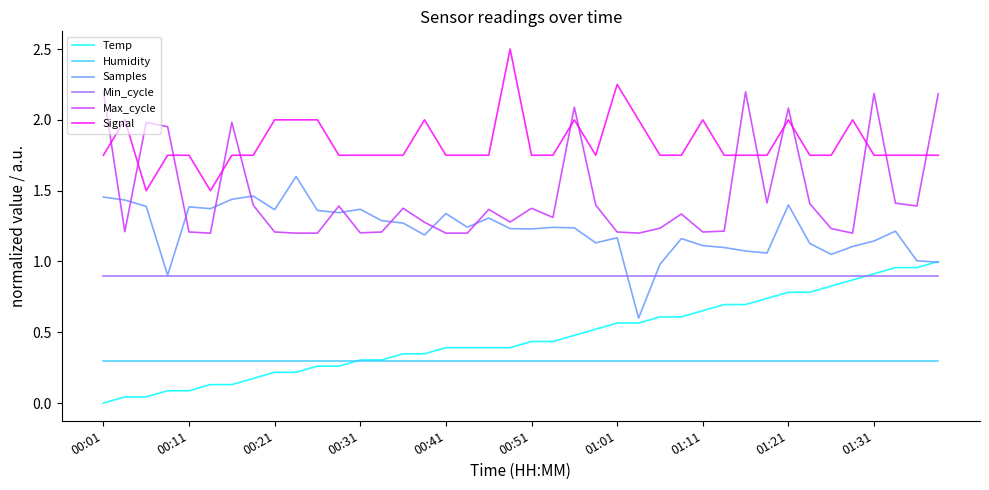

How many series are shown in this chart?

6